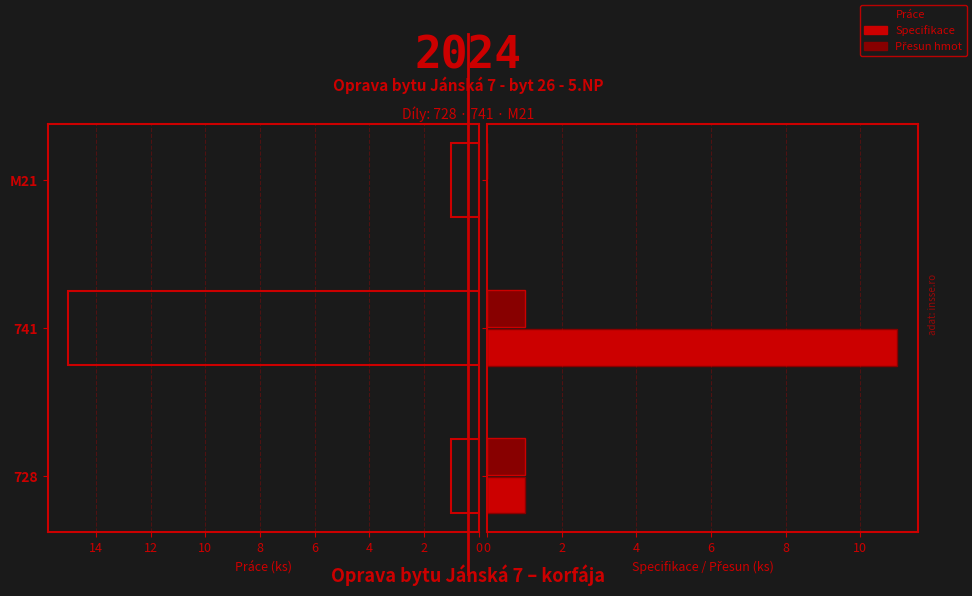

Is the value of Práce at 4 greater than the value of Specifikace at 2?

No